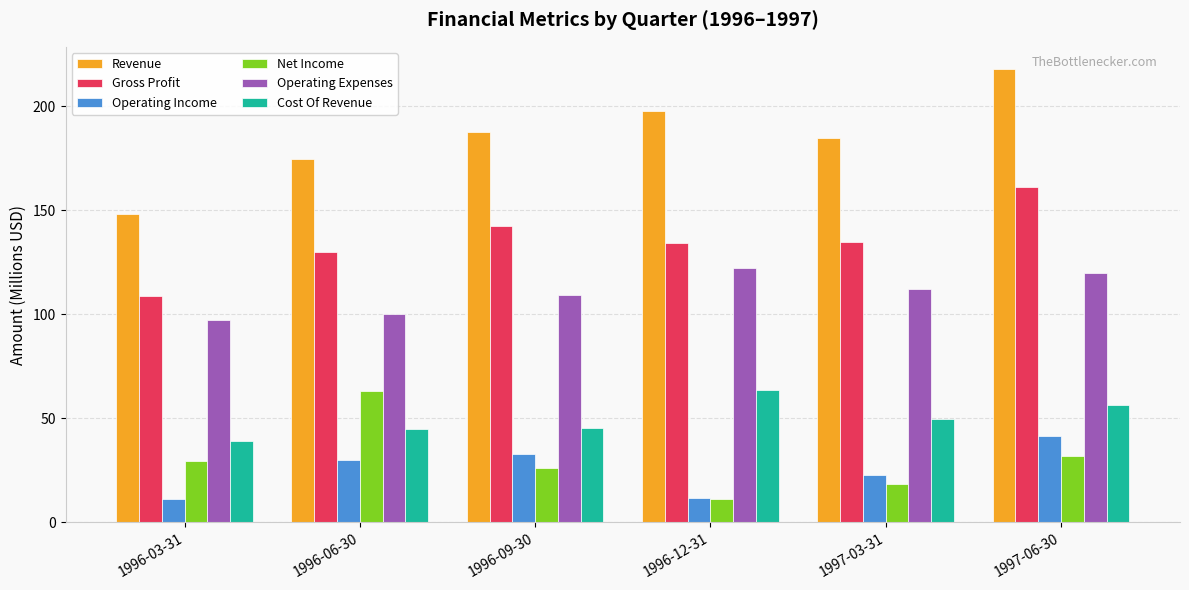

Which series has the widest spread of values?

Revenue